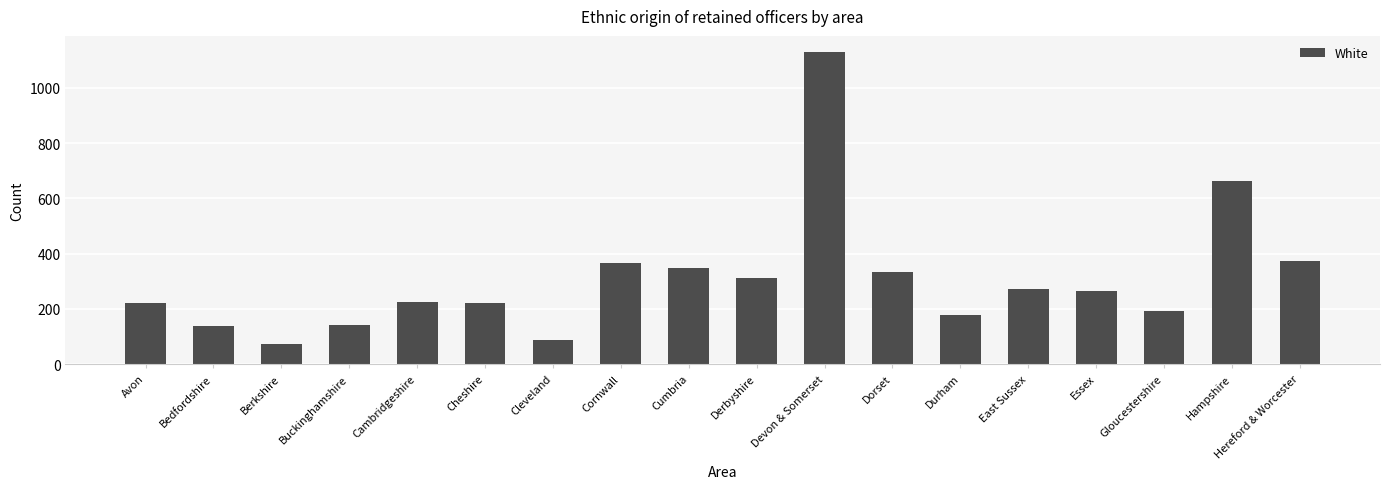

What value does the data have at Devon & Somerset, to the nearest 100?

1100